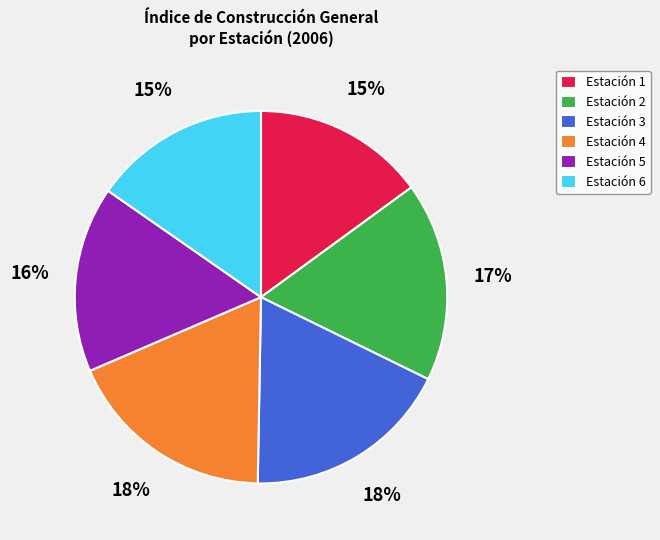

Is Estación 6 the majority of the pie?

No